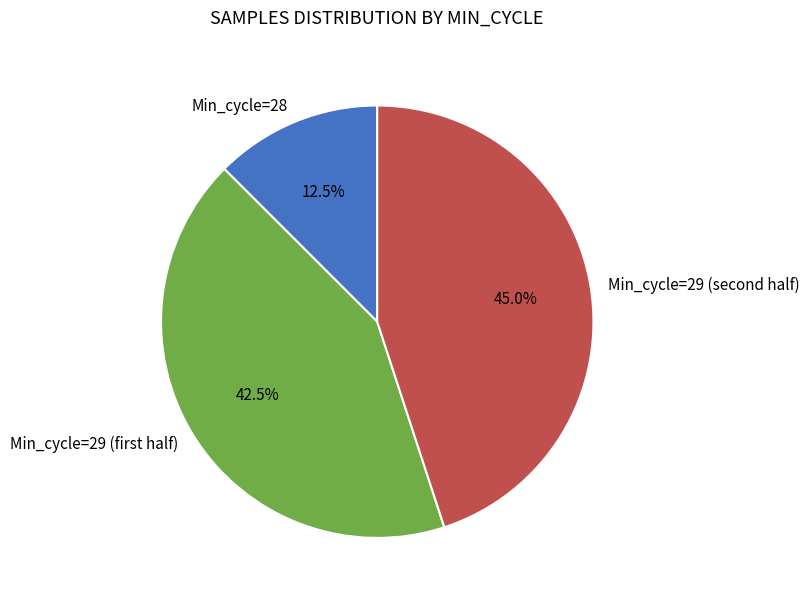

To the nearest percent, what is the average slice percentage?

33%